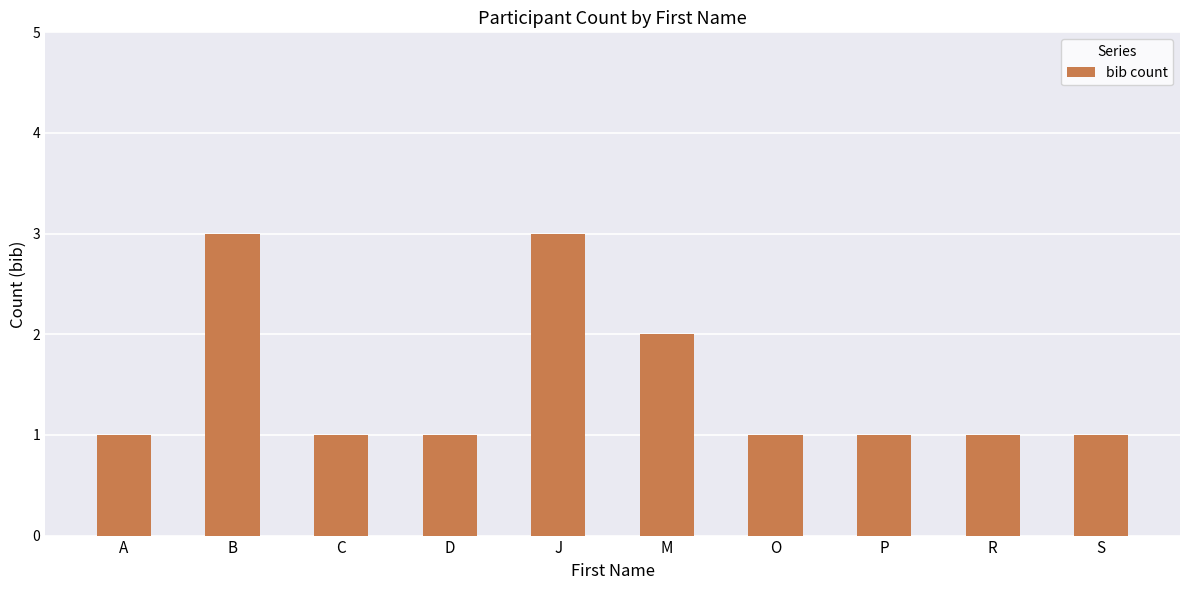

Approximately how many times larger is the value at O compared to J?

0.3